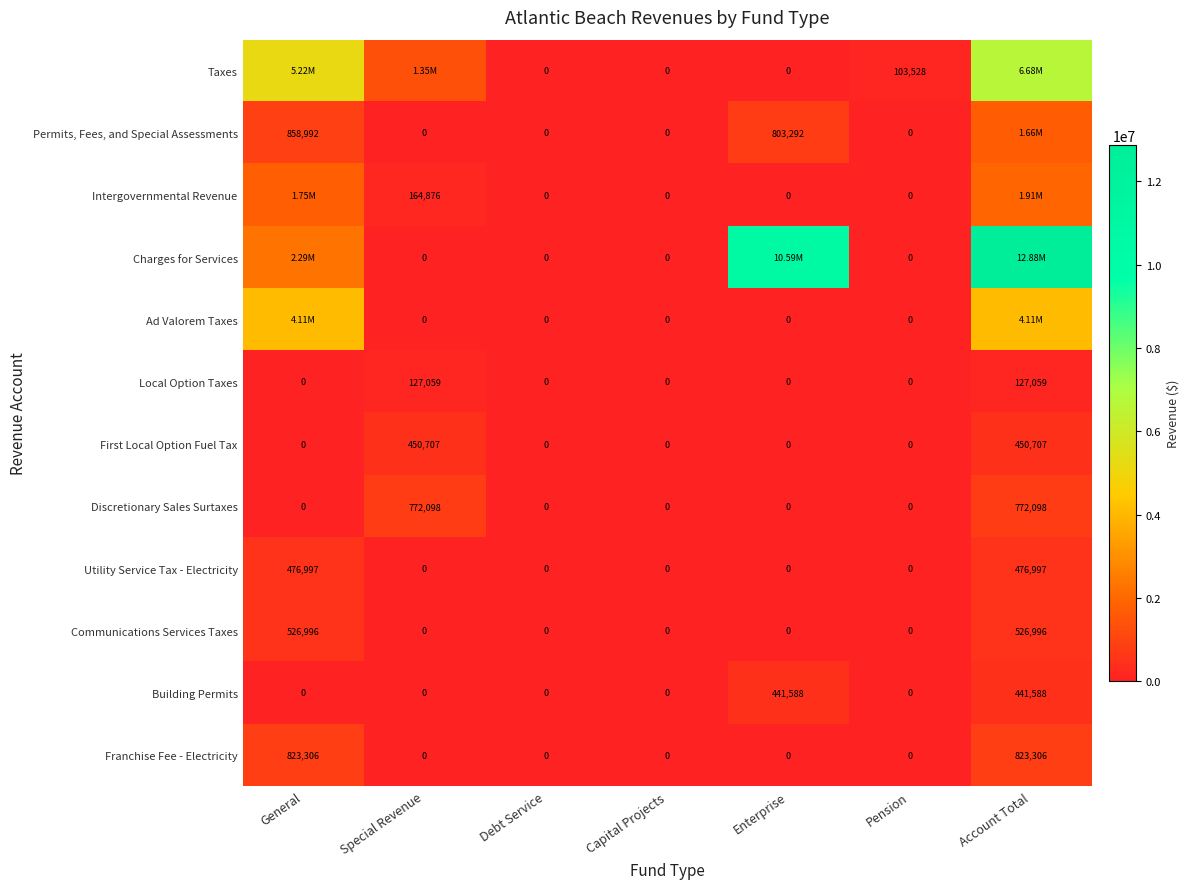

What is the difference between the maximum and second lowest values in the Communications Services Taxes series?

526996